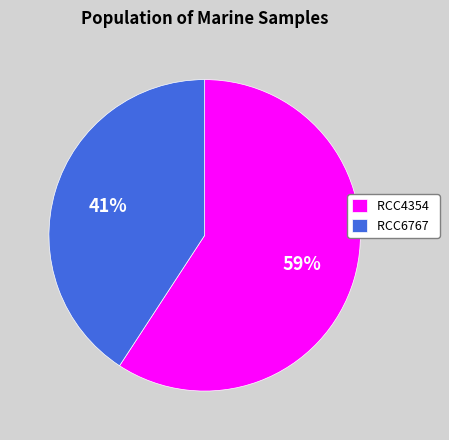

What percentage is the RCC6767 slice, to the nearest percent?

41%